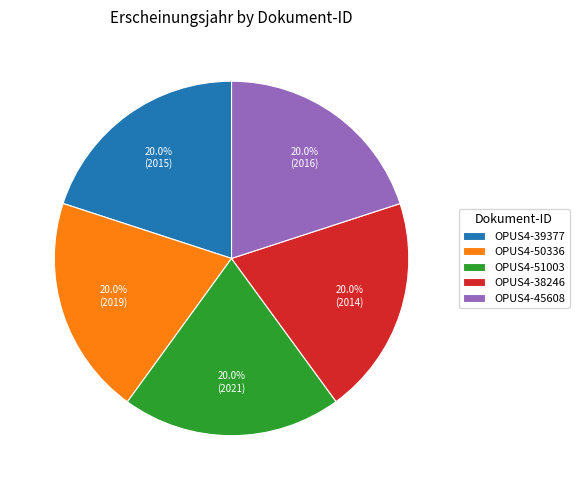

What is the ratio of the value at OPUS4-51003 to the value at OPUS4-50336?

1.0